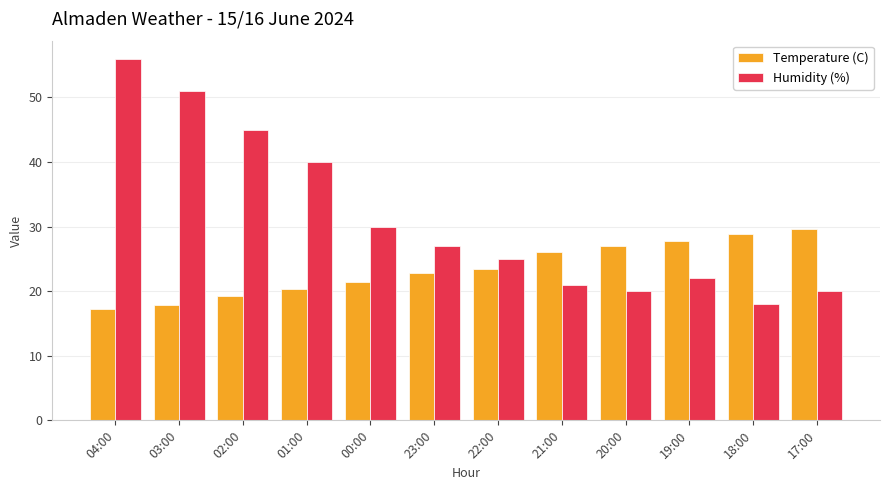

Rank the series by their maximum value, from highest to lowest.

Humidity (%), Temperature (C)